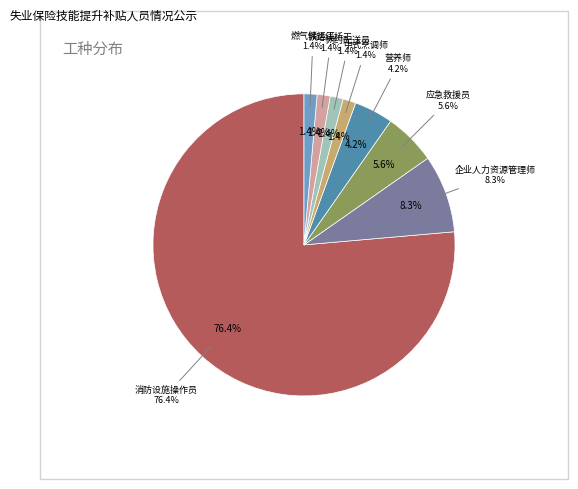

Does 消防设施操作员 represent more than half of the total?

Yes